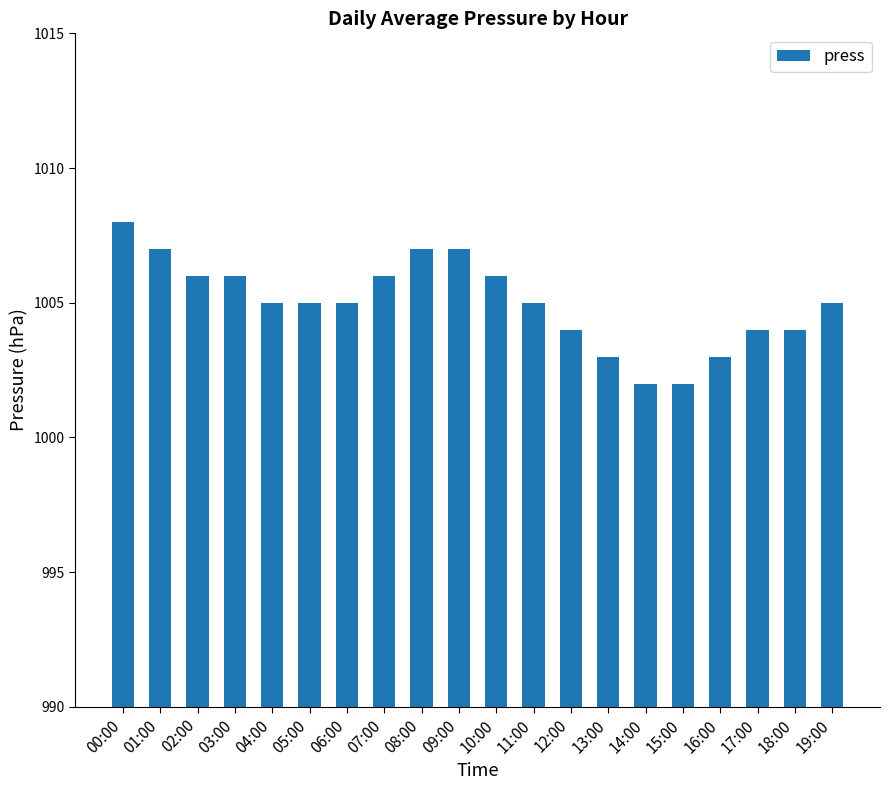

Reading left to right, extract all data points from this chart.

1008	1007	1006	1006	1005	1005	1005	1006	1007	1007	1006	1005	1004	1003	1002	1002	1003	1004	1004	1005